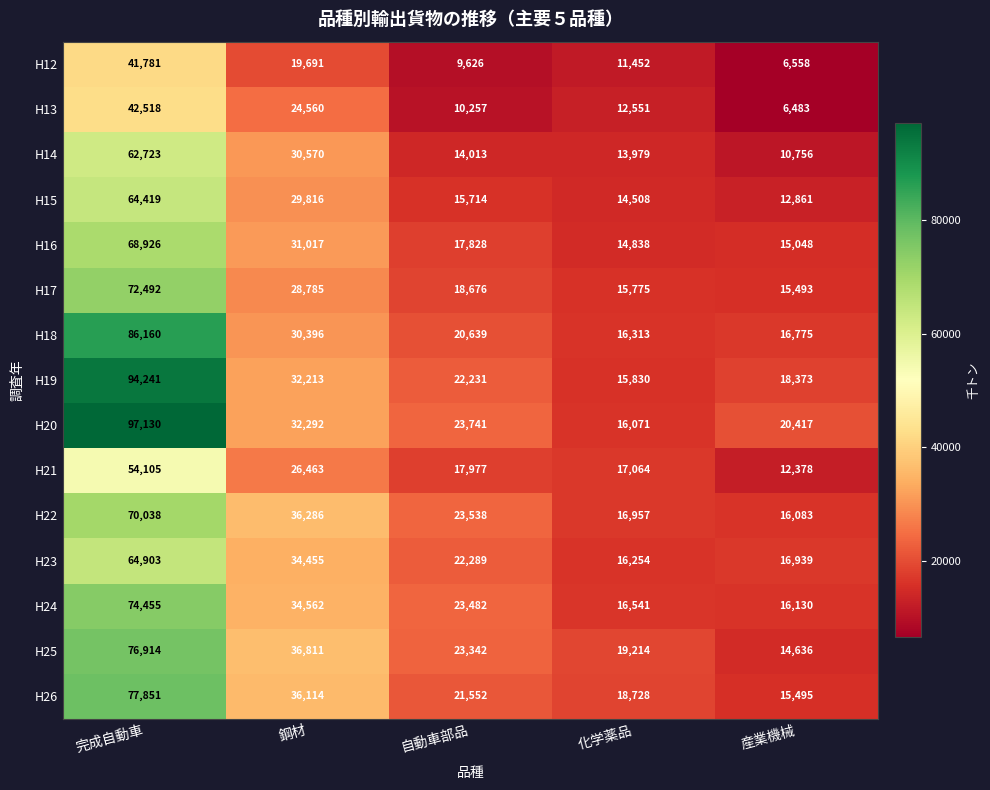

The H14 series shows 54000 at 鋼材. True or false?

False